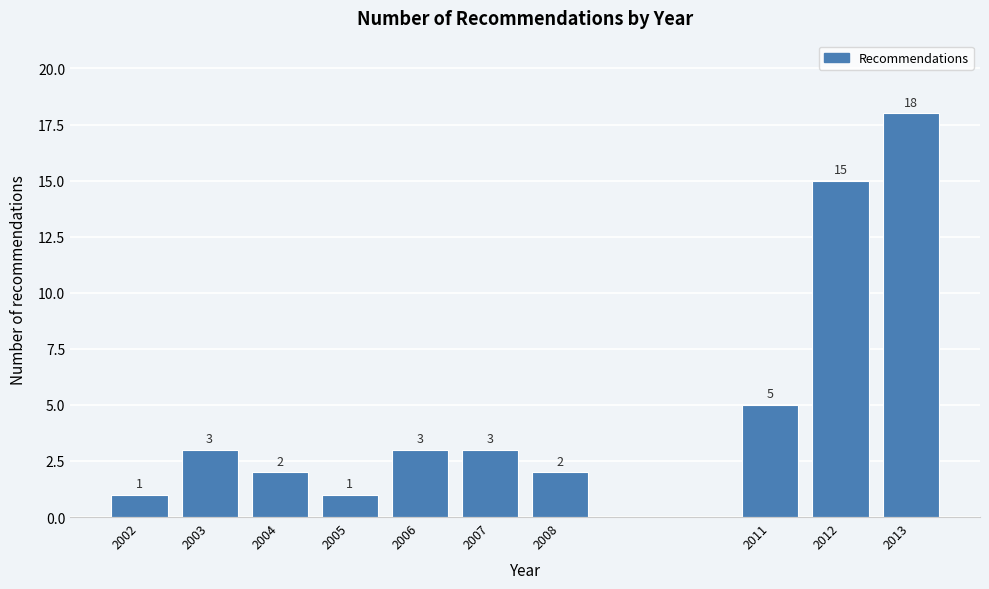

Reading right to left, what are all the values shown in this chart?

18	15	5	2	3	3	1	2	3	1